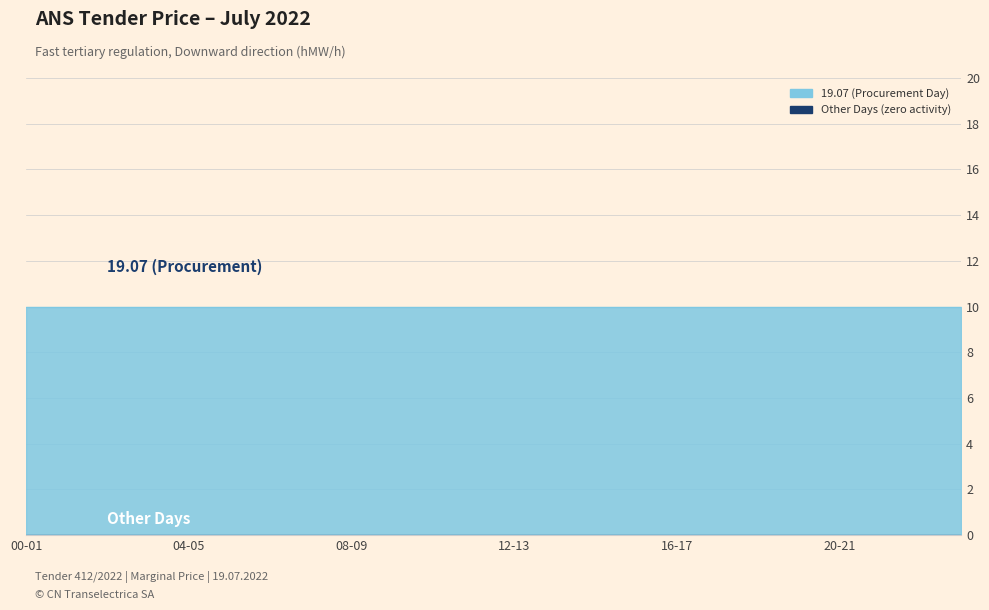

True or false: 01.07 and 19.07 cross at least once.

False